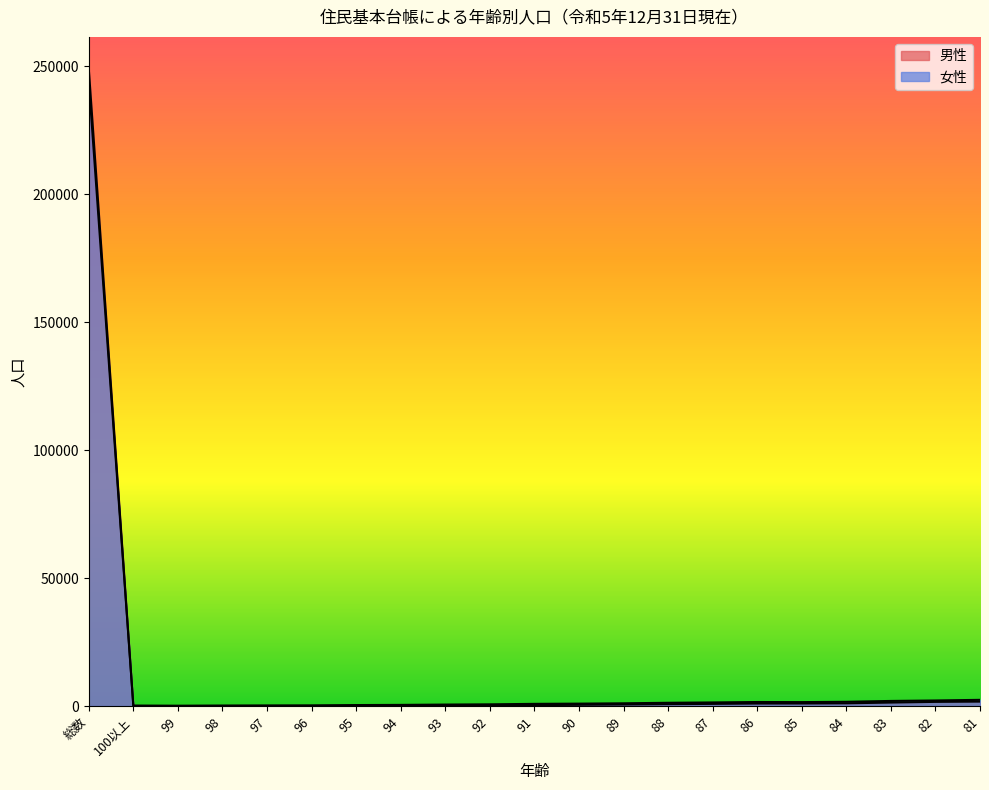

Reading left to right, list all the values displayed in this chart.

男性: 総数=249044	100以上=24	99=18	98=29	97=37	96=57	95=97	94=130	93=190	92=255	91=361	90=458	89=572	88=725	87=829	86=963	85=979	84=1051	83=1345	82=1613	81=1721
女性: 総数=243851	100以上=158	99=94	98=165	97=204	96=228	95=368	94=435	93=560	92=651	91=838	90=925	89=1054	88=1256	87=1388	86=1561	85=1523	84=1645	83=1977	82=2158	81=2408